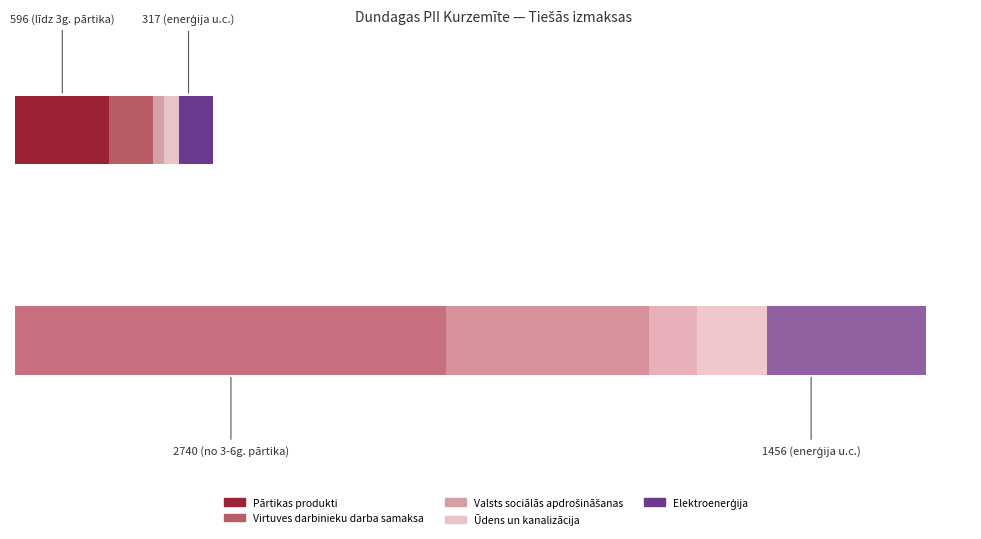

Does the chart contain any negative values?

No